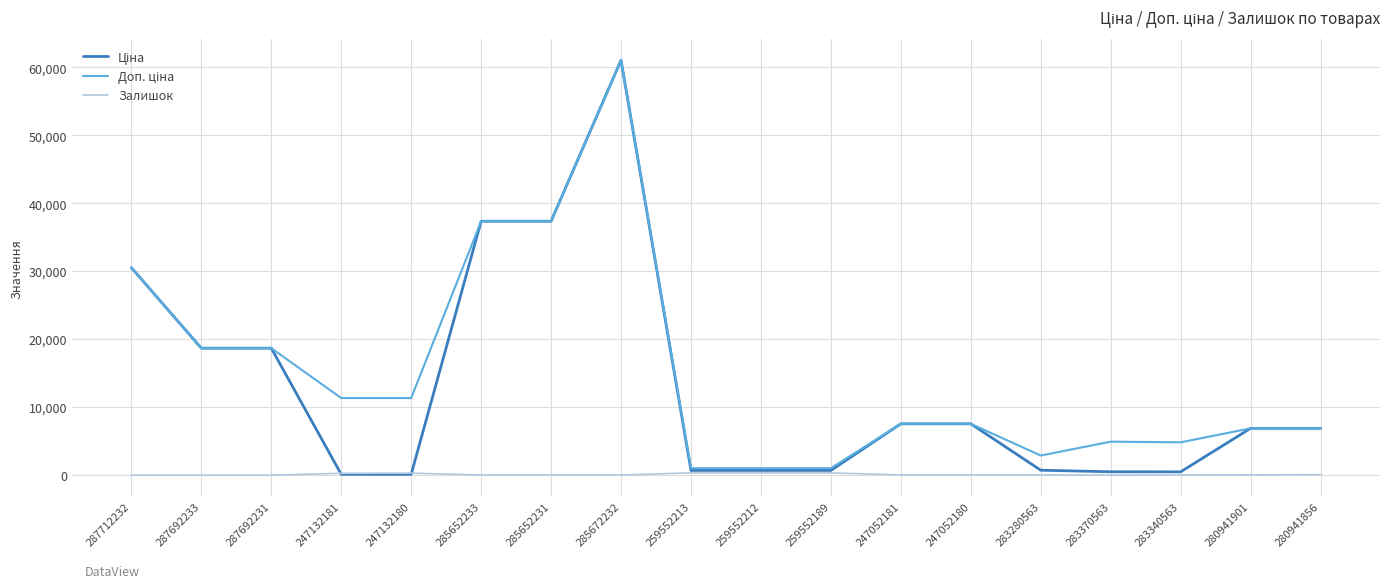

What position from the left is 283280563?

14